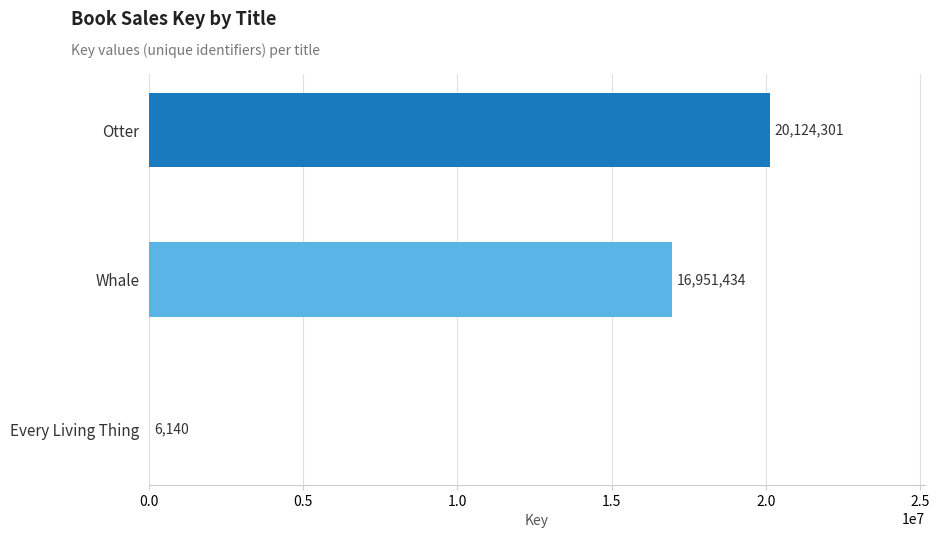

Which has a higher value, Every Living Thing or Whale?

Whale